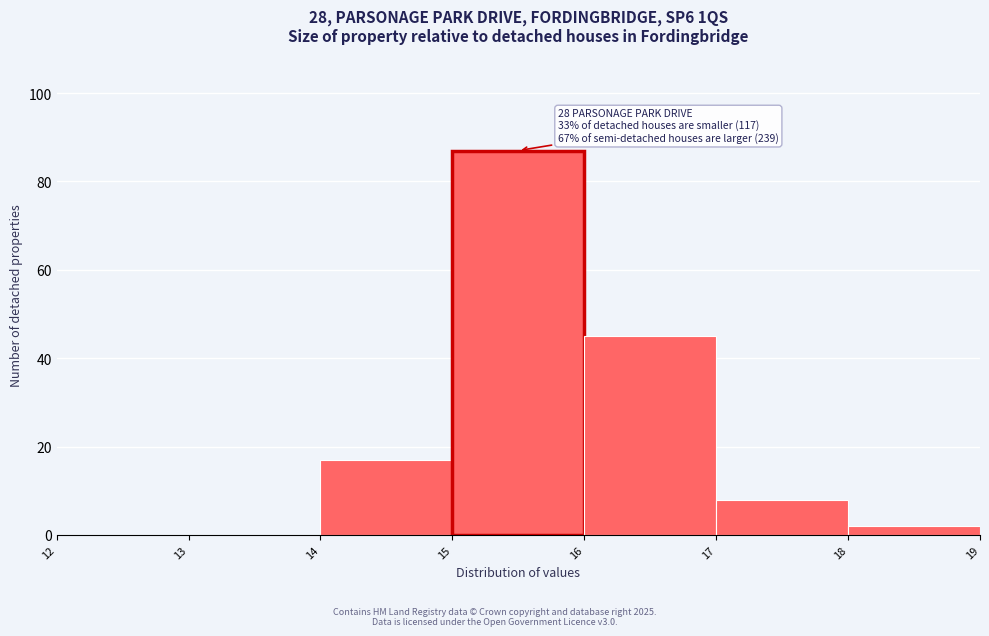

Which range on the x-axis has the tallest bar?

15 to 16